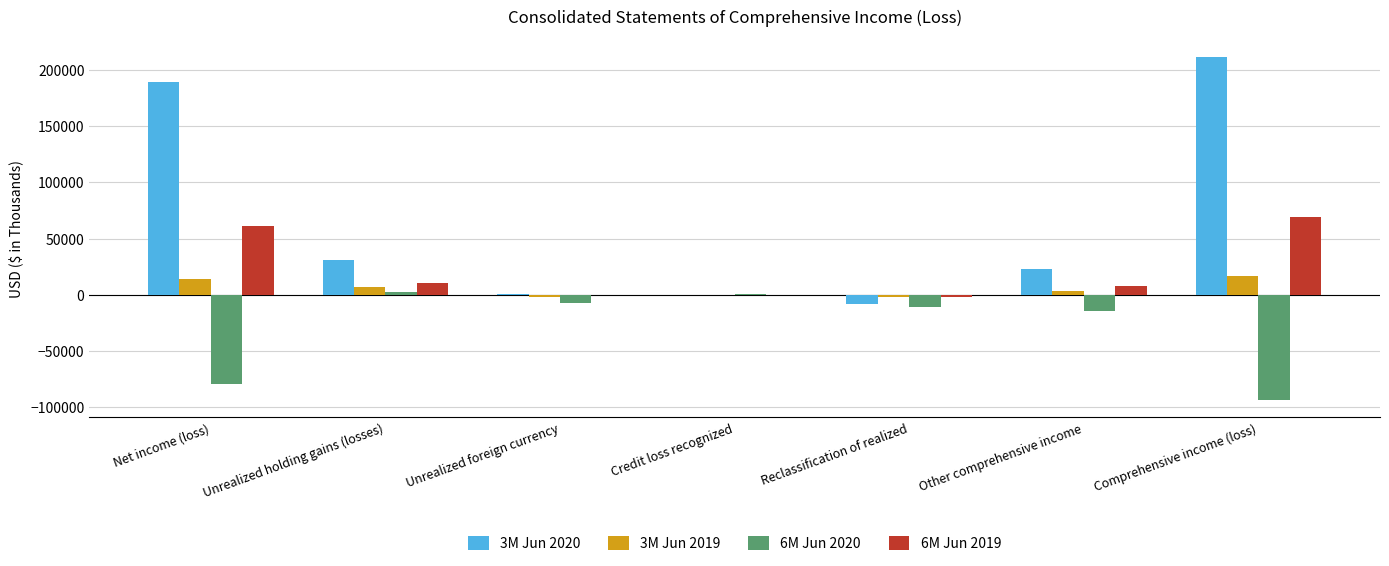

Which label corresponds to the largest value in the chart?

Comprehensive income (loss)